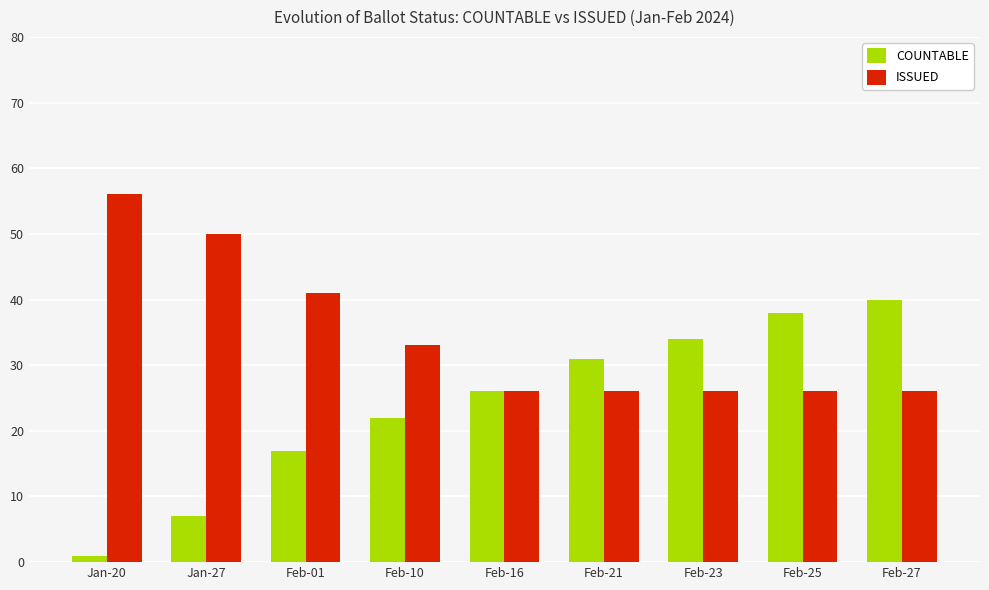

At how many categories does at least one series exceed 55?

1